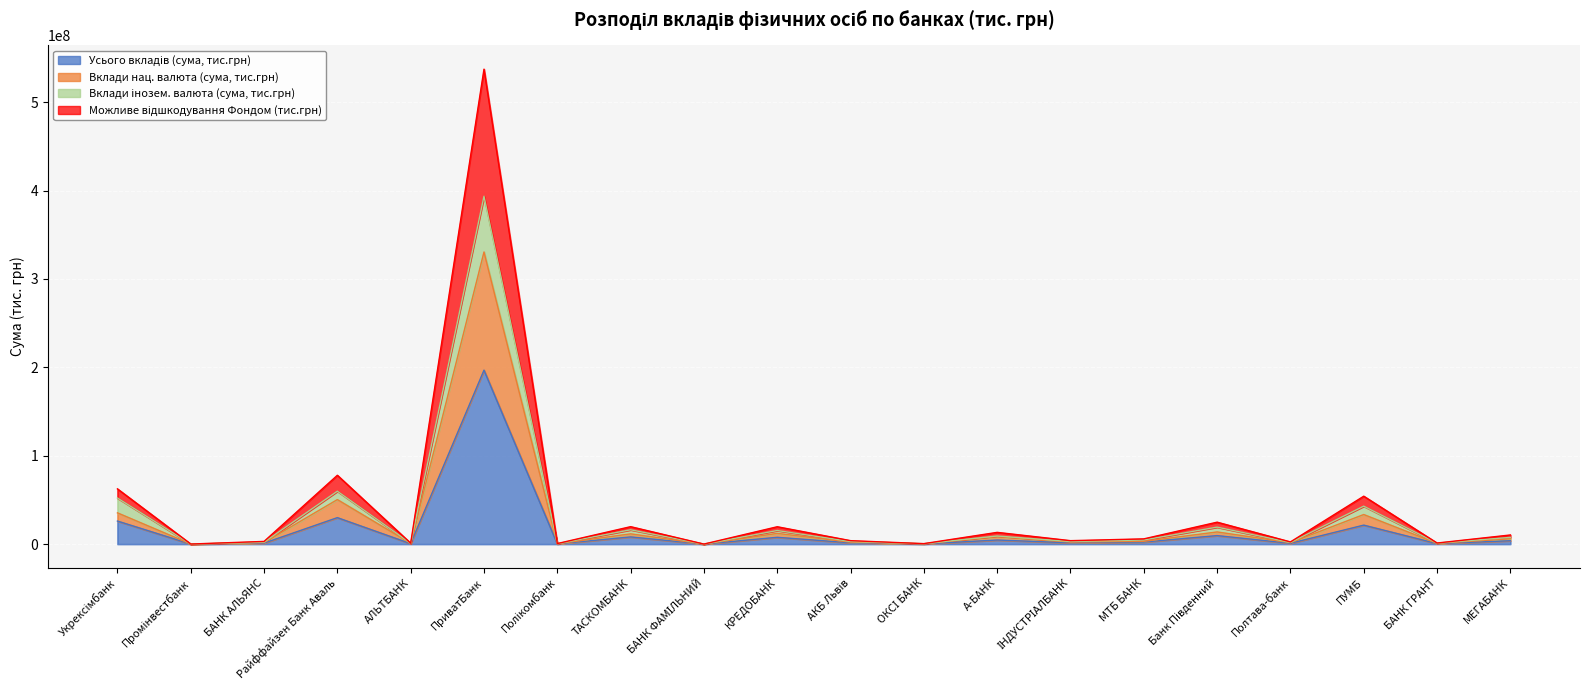

How many interior local valleys does the Вклади нац. валюта (сума, тис.грн) series have?

8